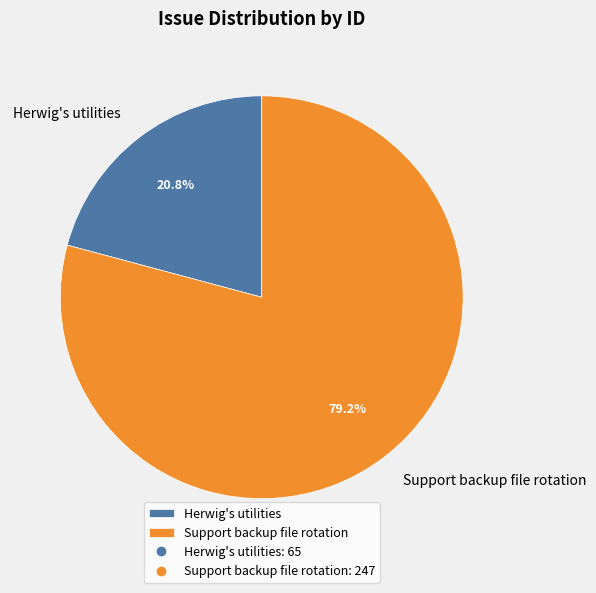

To the nearest percent, what is the average slice percentage?

50%